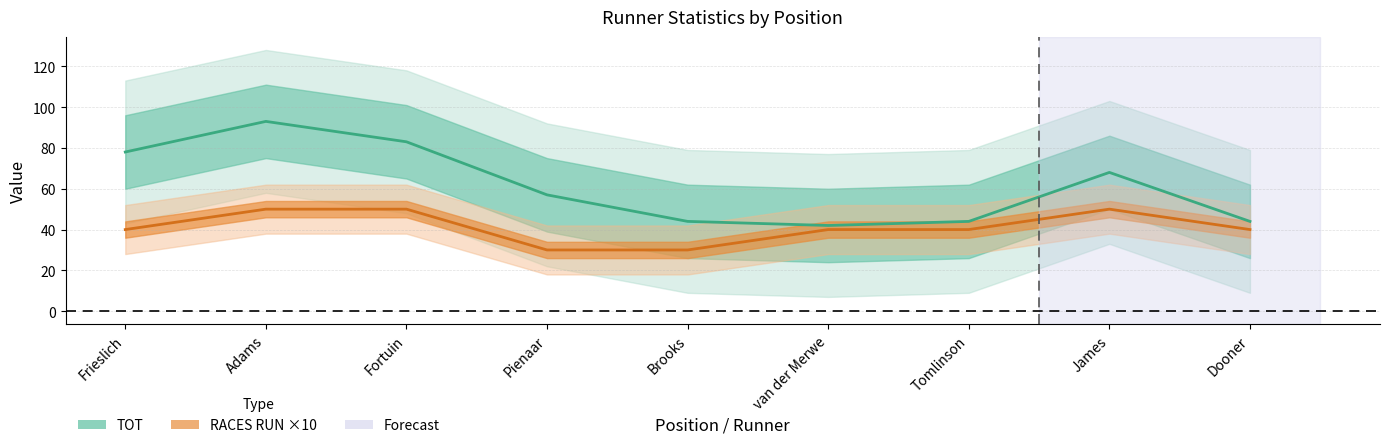

Which series changed the most between Brooks and Dooner?

RACES RUN